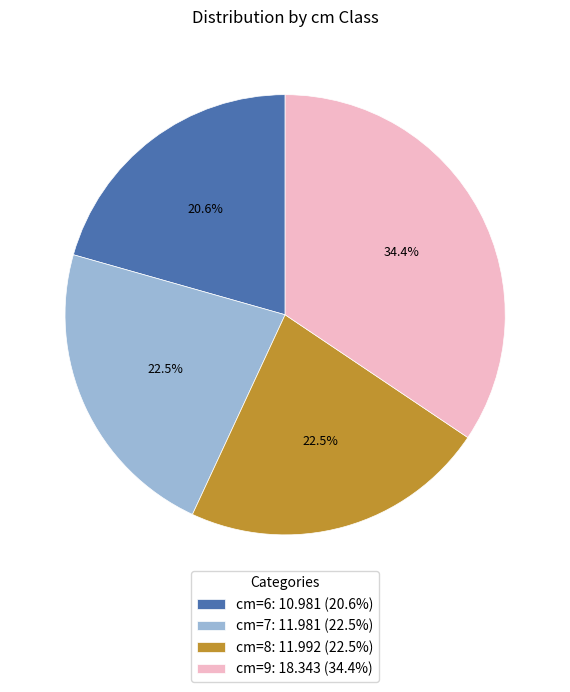

What percentage is NOT represented by cm=6: 10.981 (20.6%)?

79.4%